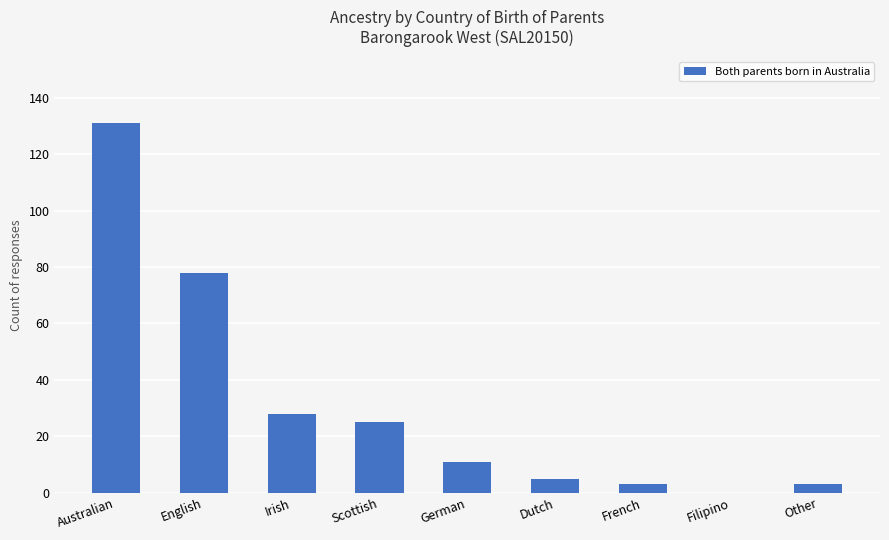

The value at Irish is 28. True or false?

True